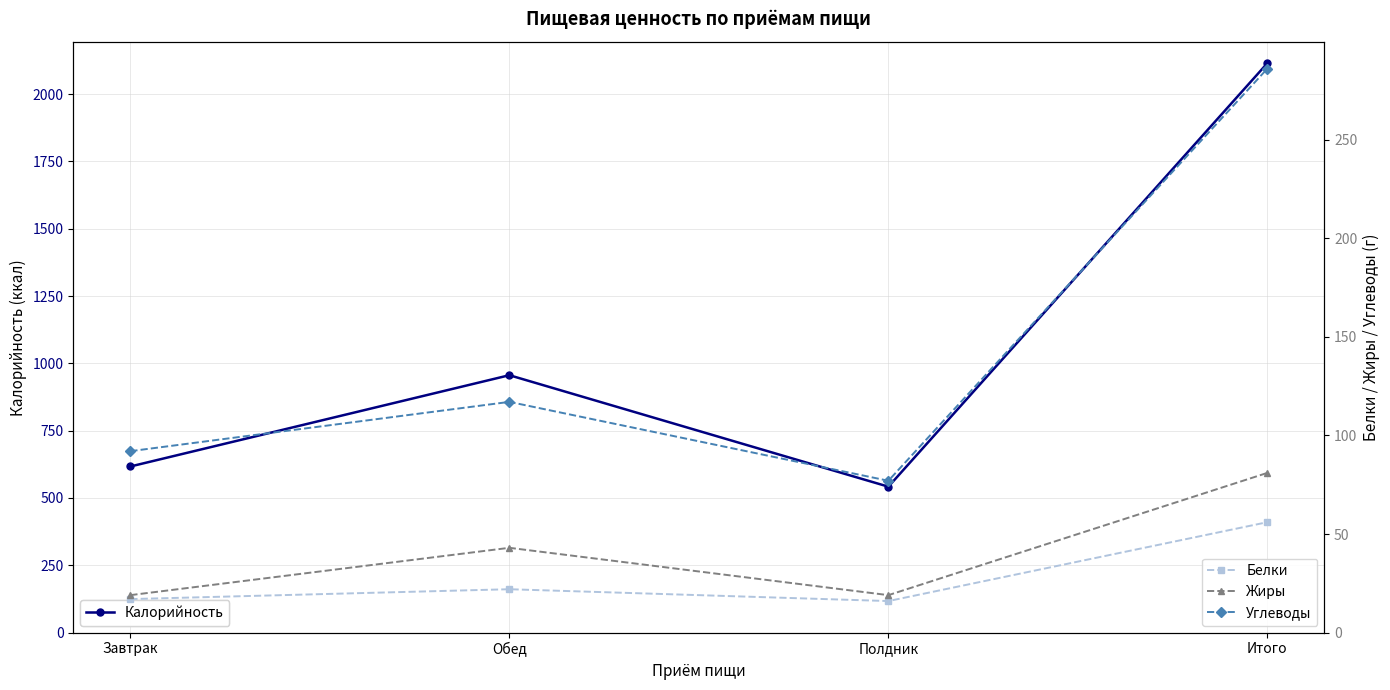

At which label does Белки first exceed 22?

Итого